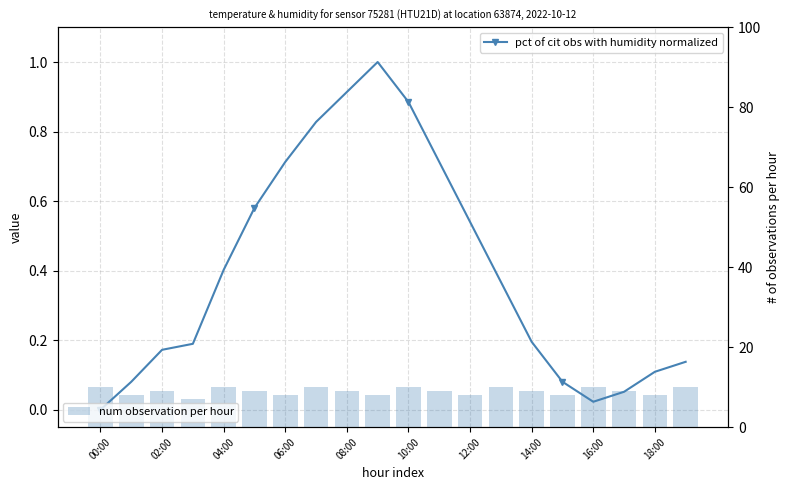

How many data points in pct of cit obs with humidity normalized are above 0?

19